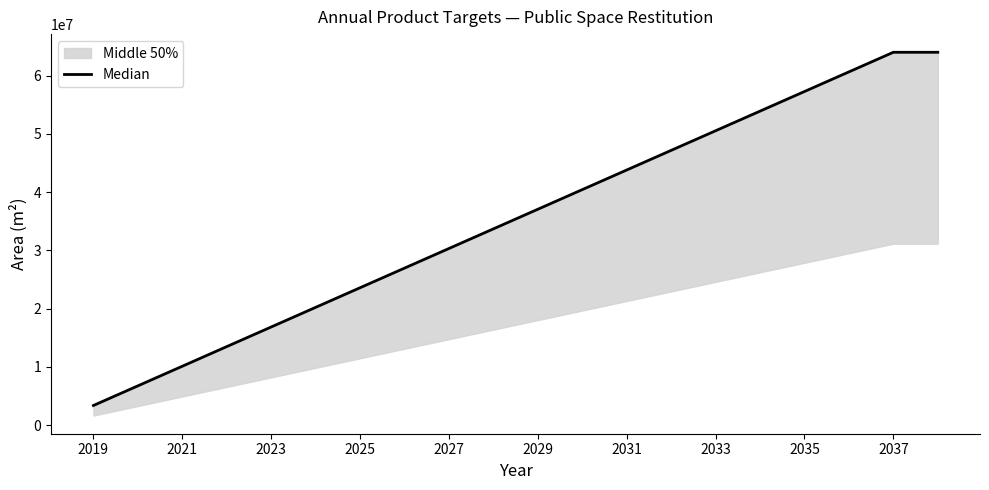

What is the value of the 8th point from the left?

26962460.2